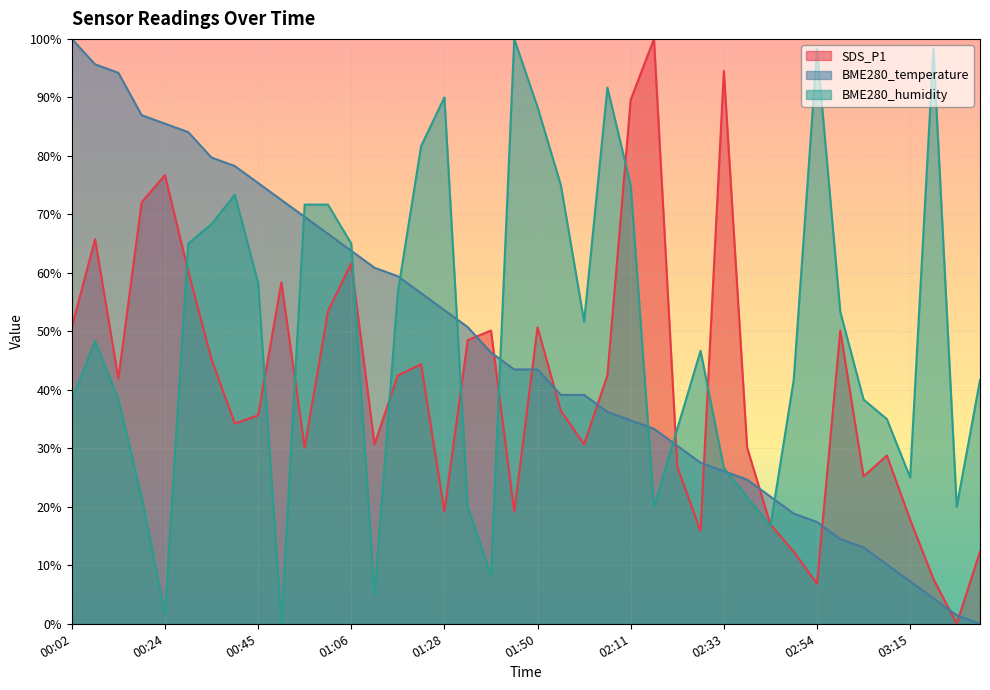

Which series has the largest range (max minus min)?

SDS_P1